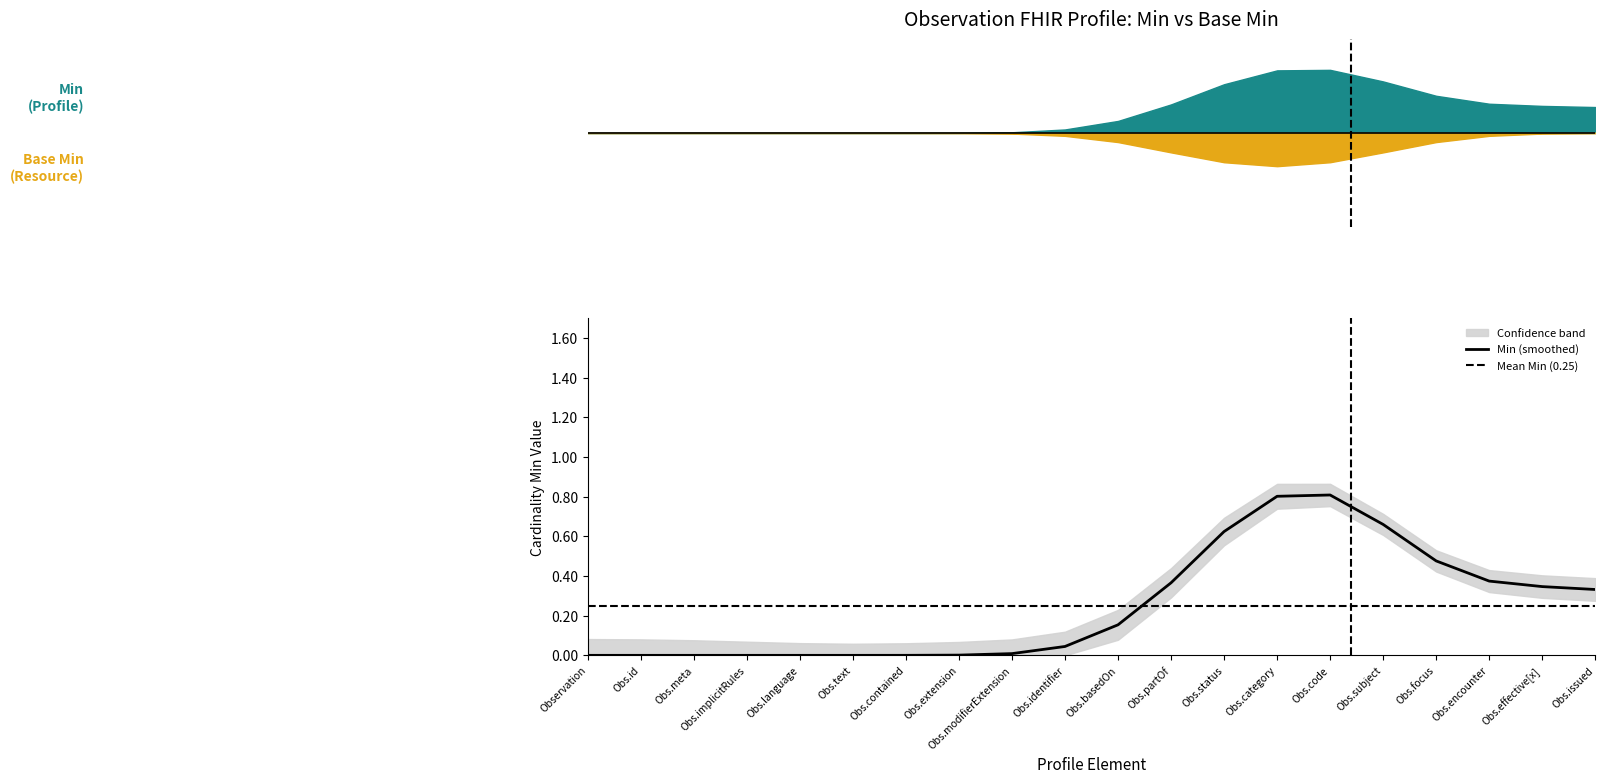

True or false: Min and Base Min cross at least once.

False